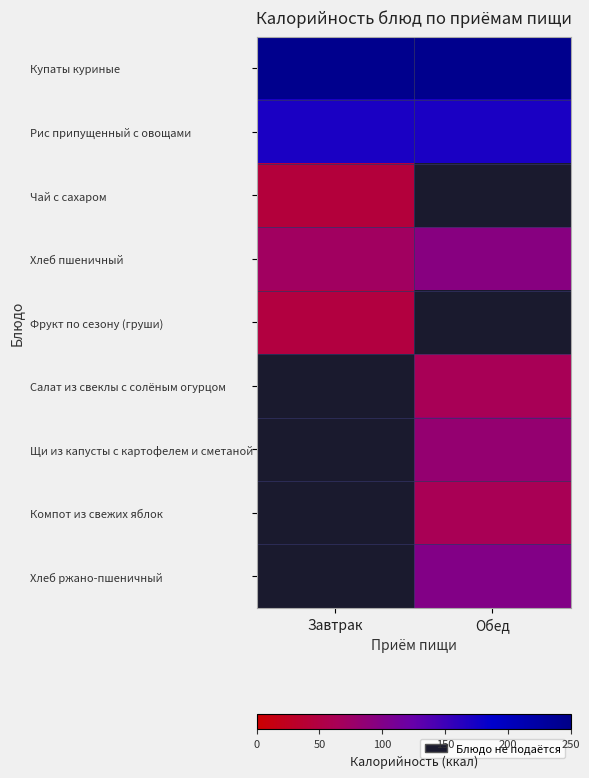

Which label corresponds to the largest value in the chart?

Завтрак